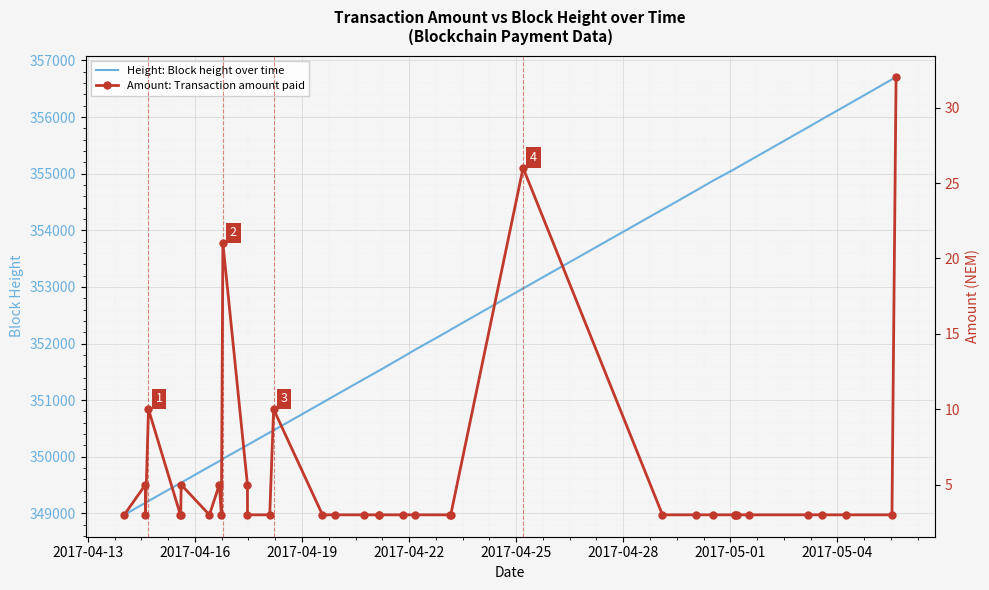

What is the value of the Height: Block height over time point at the 32nd from the left?

355223